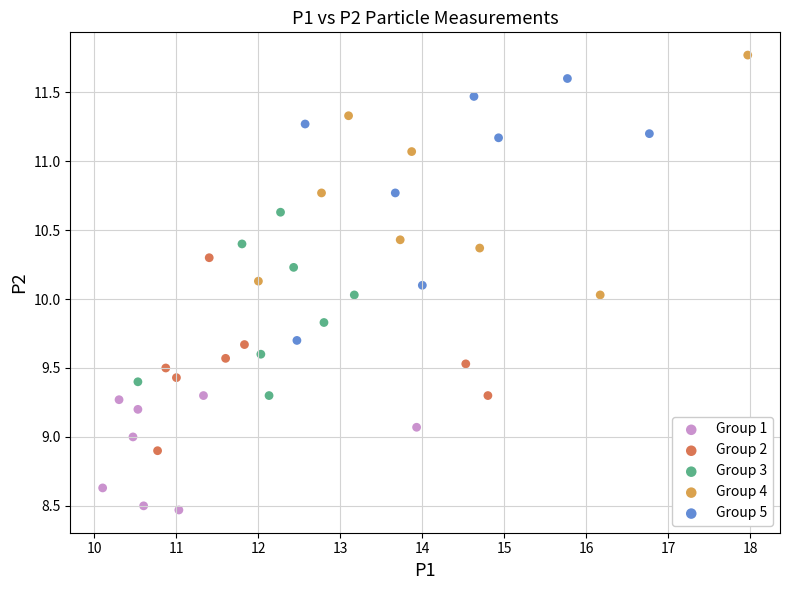

Which series reaches the maximum Y coordinate?

Group 4